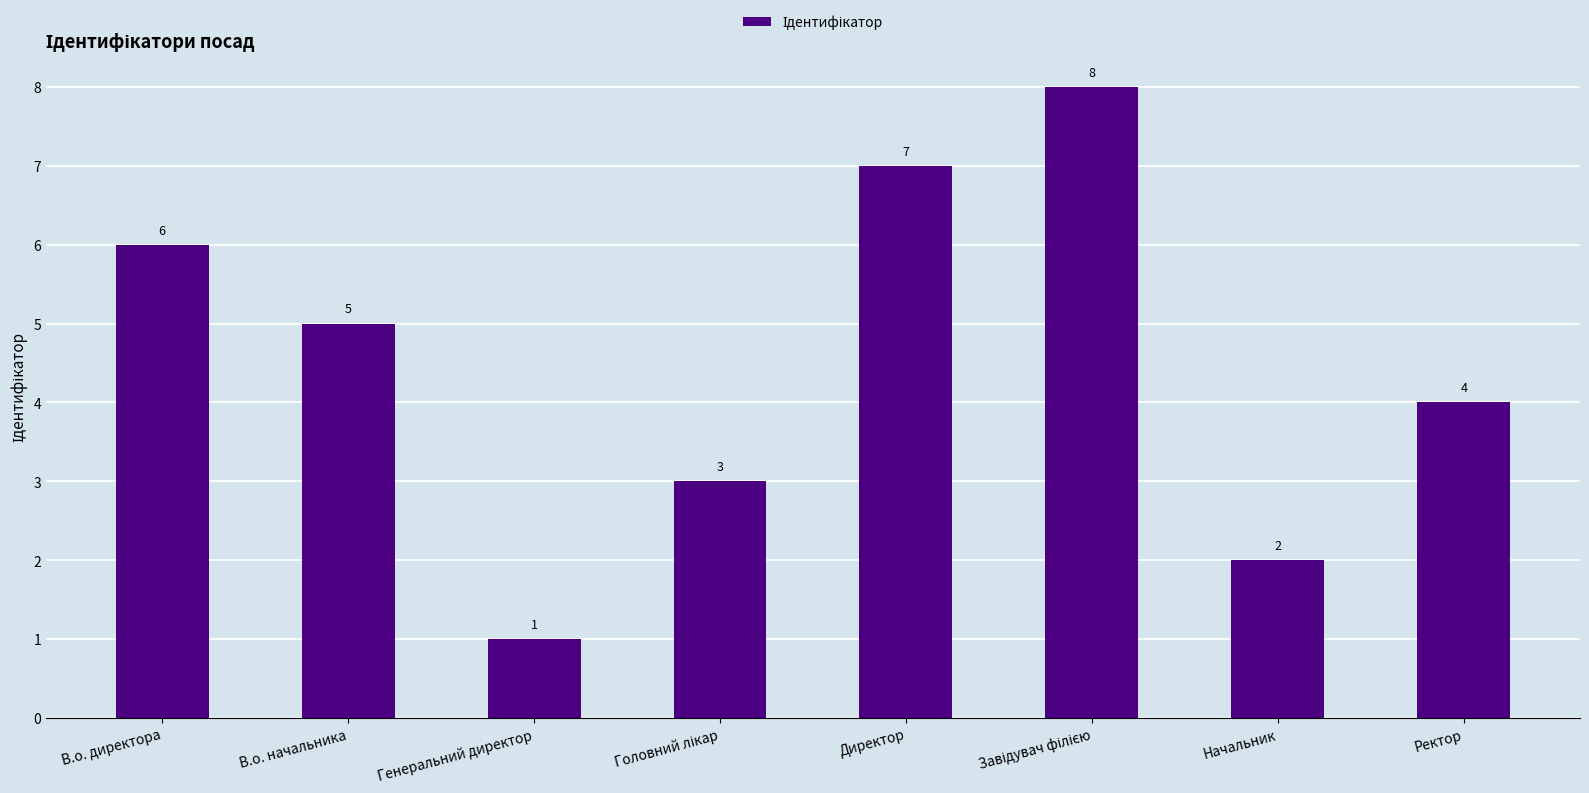

What value does the data have at Ректор?

4